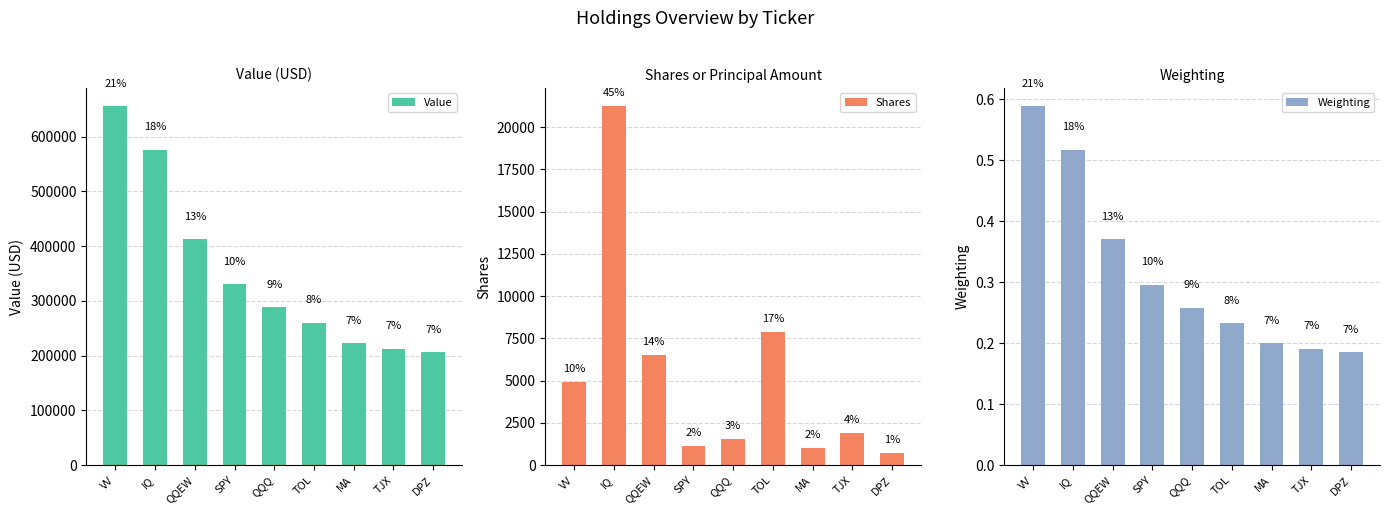

Count the number of data series in this chart.

3